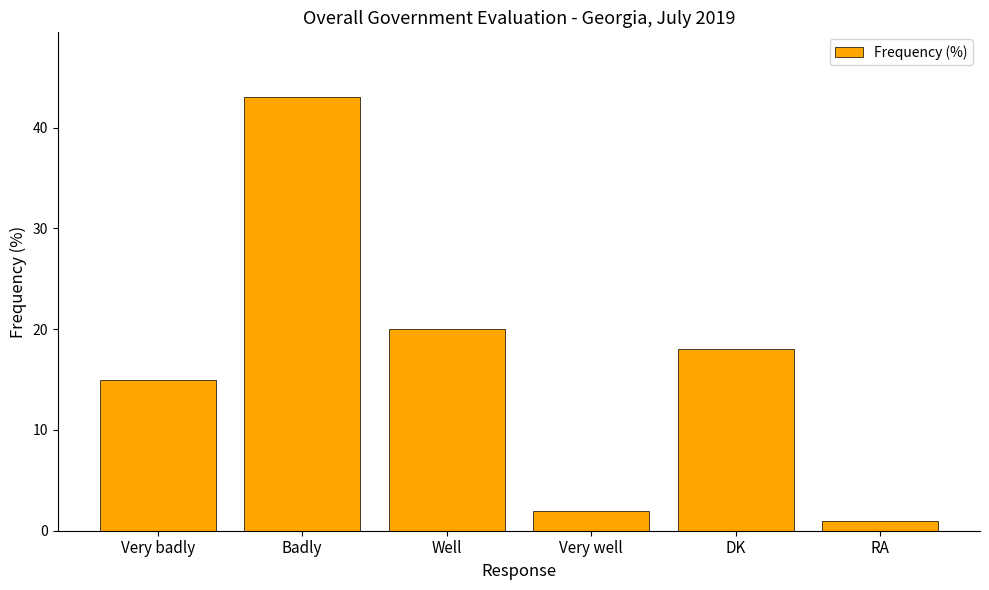

How many values are below 18?

3